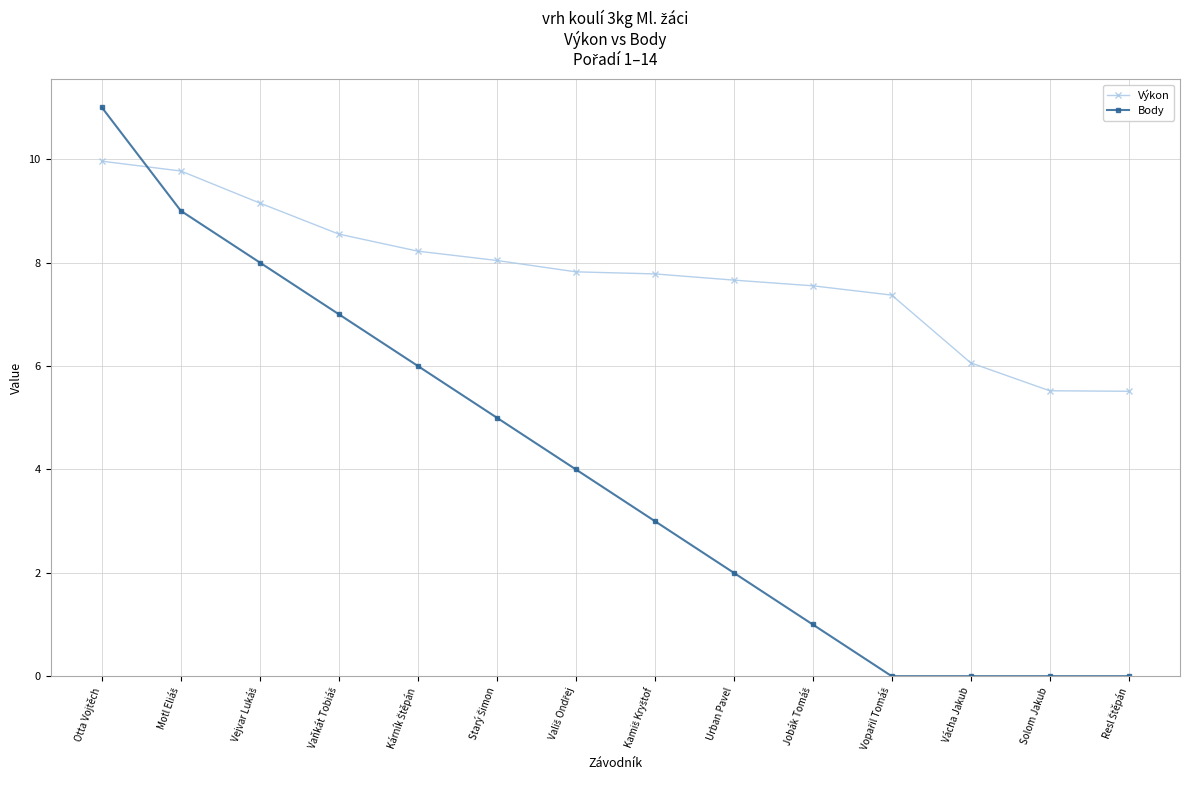

At which category is the sum across all series the highest?

Otta Vojtěch